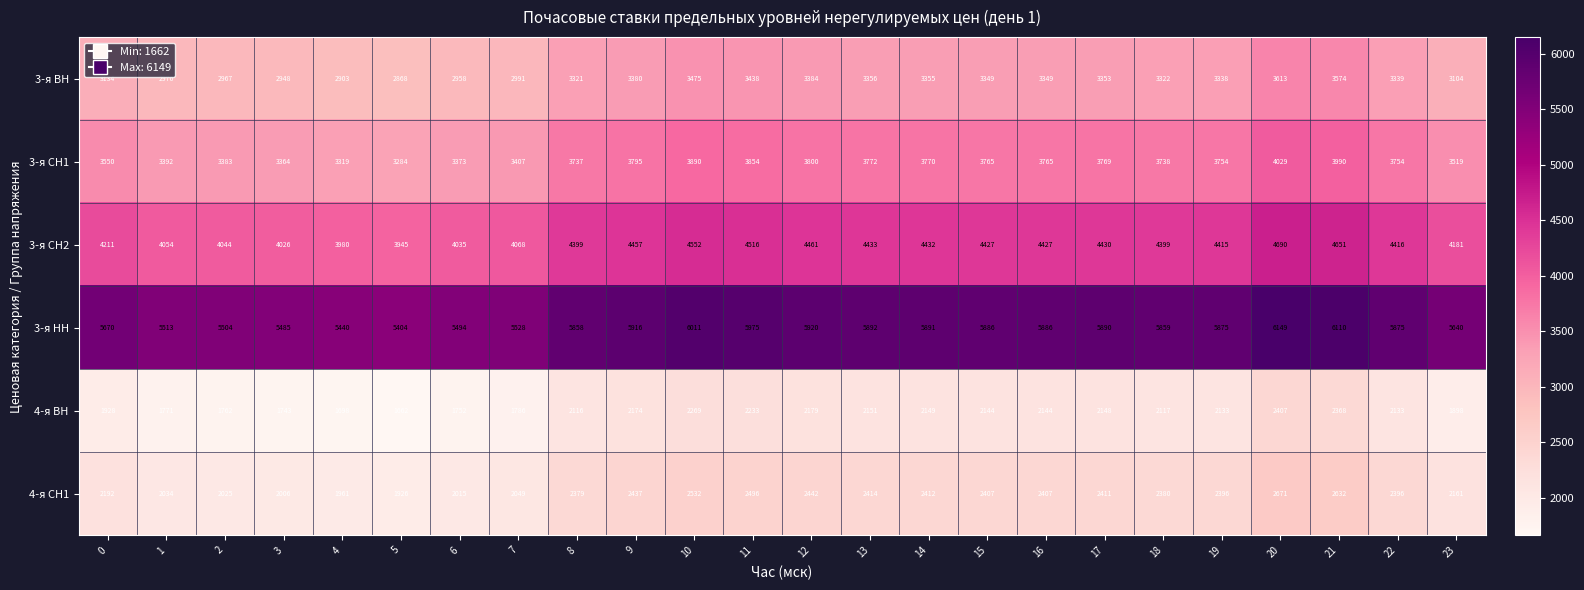

Is the value of 3-я СН2 at 4 greater than the value of 3-я НН at 12?

No